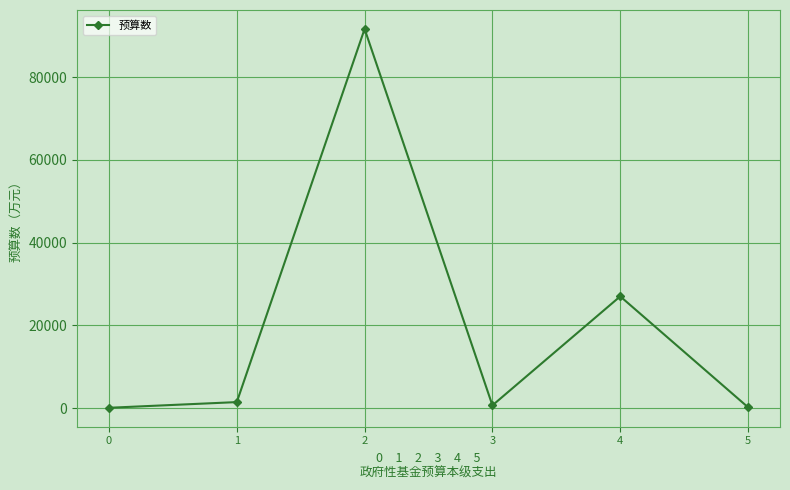

How many lines are shown in the chart?

1